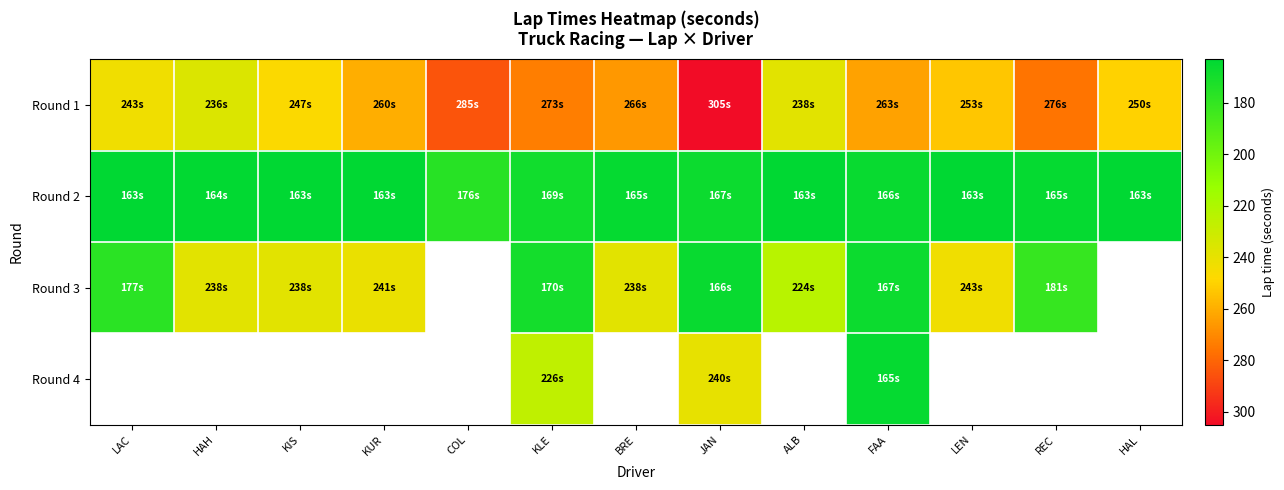

Read the Round 3 value at LAC.

177.0